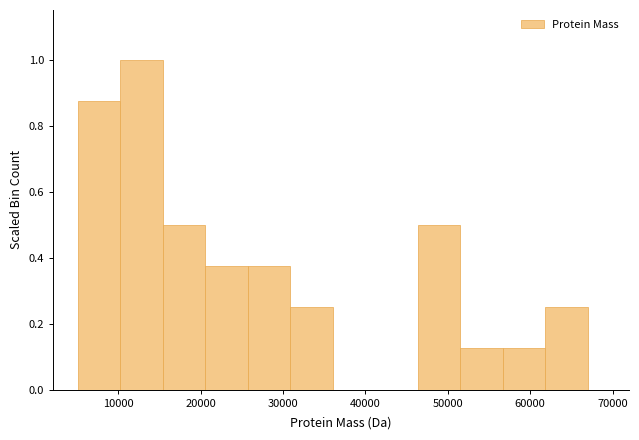

Reading left to right, transcribe this chart: for each bar, give the range it covers on the x-axis and its height. Neither the bar edges nor the heights are printed on the chart, so give them approximately, as read against the axes.

5000 to 10000: 0.88
10000 to 15000: 1.00
15000 to 21000: 0.50
21000 to 26000: 0.38
26000 to 31000: 0.38
31000 to 36000: 0.26
36000 to 41000: 0
41000 to 46000: 0
46000 to 52000: 0.50
52000 to 57000: 0.12
57000 to 62000: 0.12
62000 to 67000: 0.26